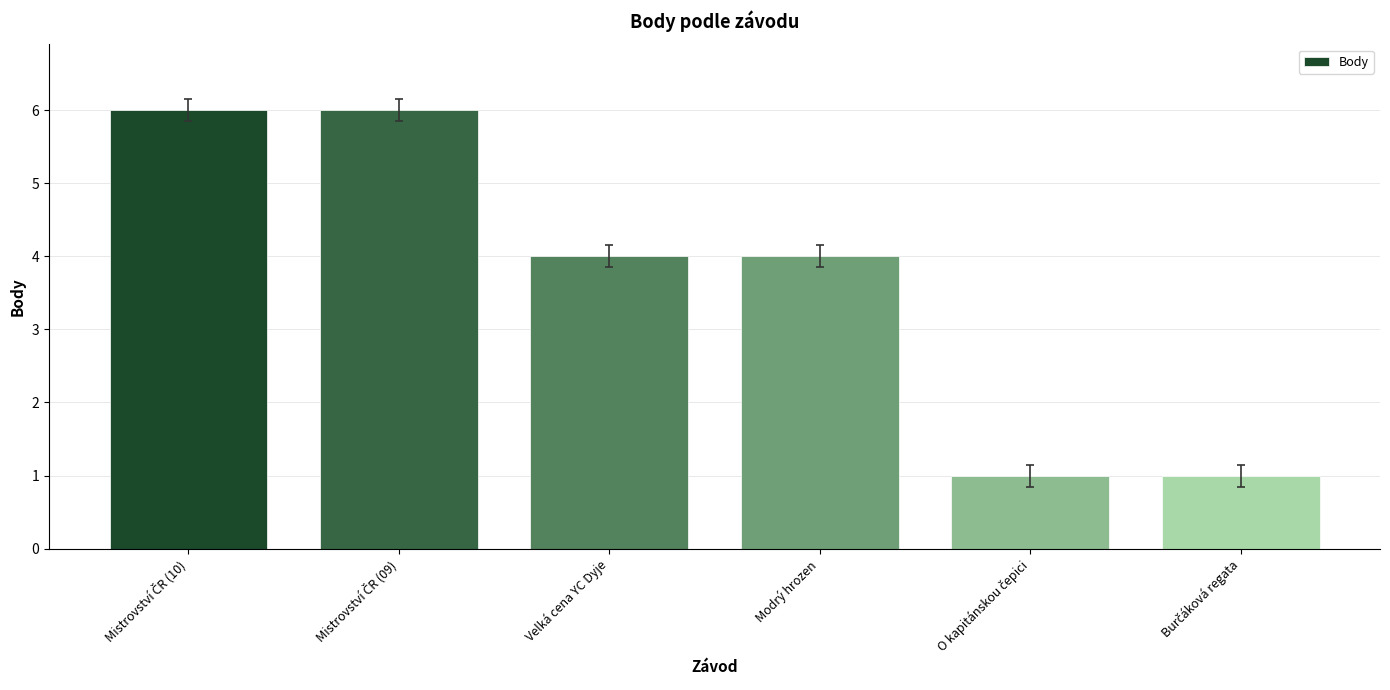

What is the sum of all values?

22